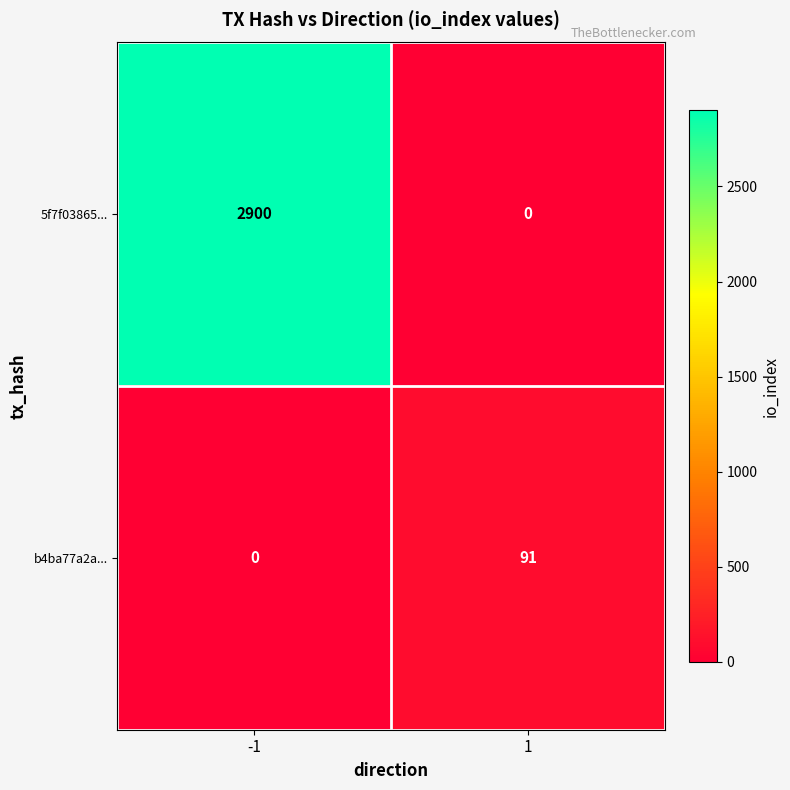

What is the total value across all series at 1?

91